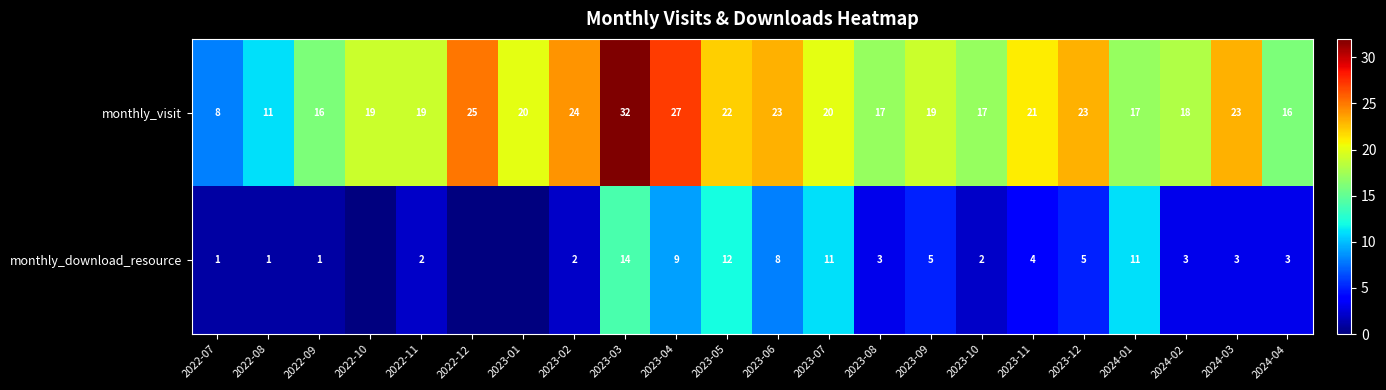

What is the spread (max minus min) of values at 2023-06?

15